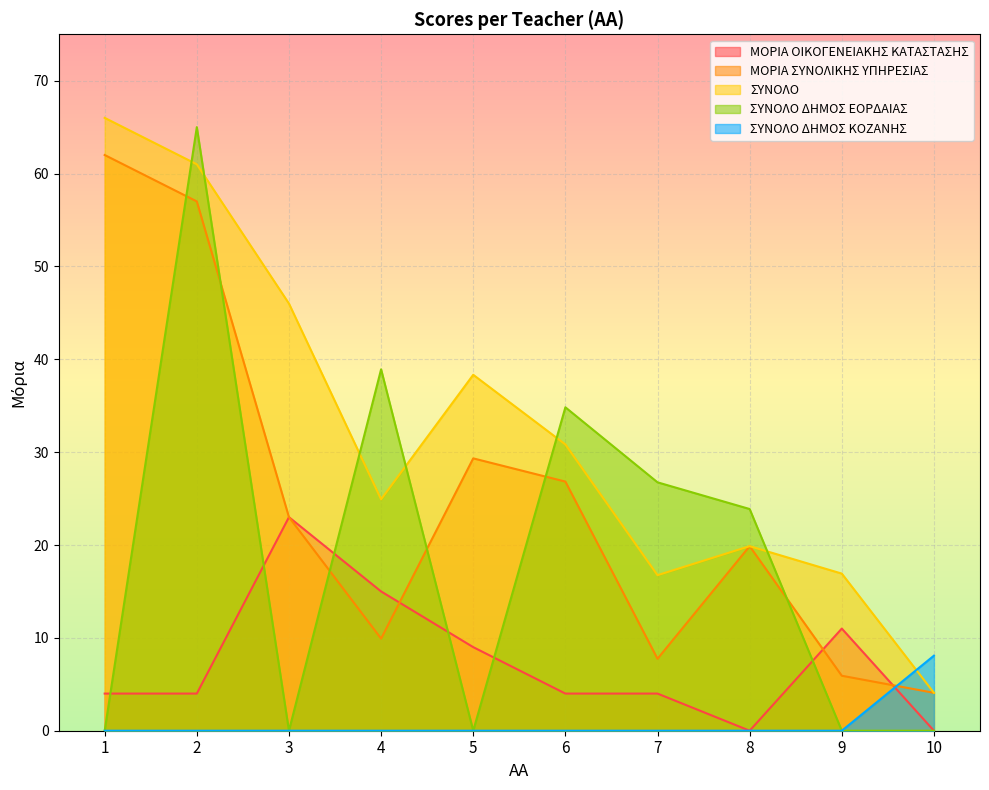

At which category does the chart reach its peak across all series?

1